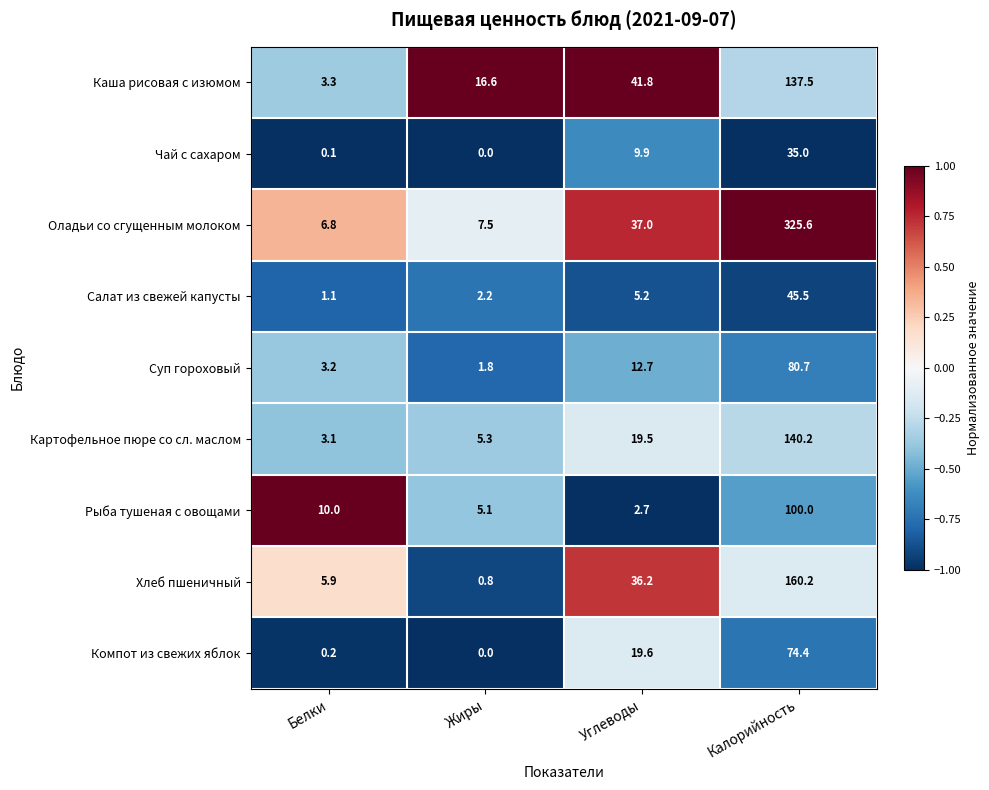

What is the difference between the second highest and second lowest values in the Салат из свежей капусты series?

3.0